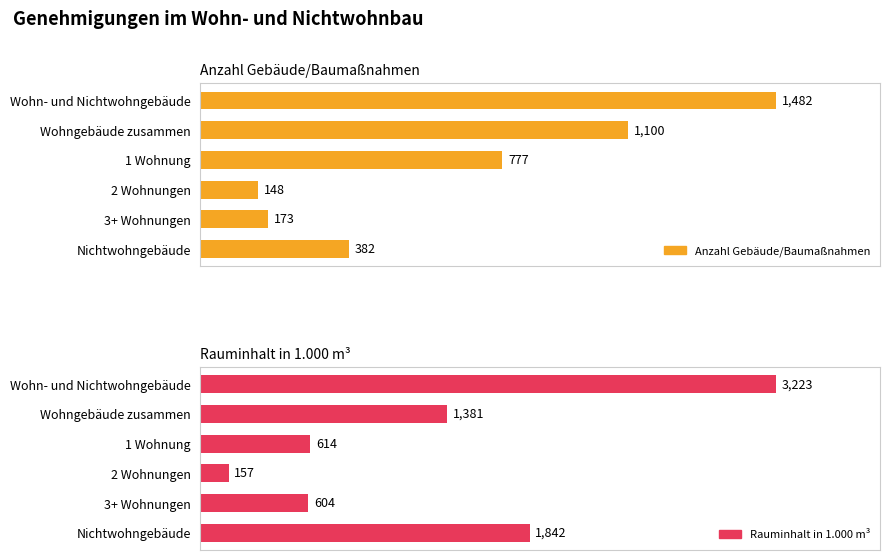

What is the maximum value shown in the chart?

3223